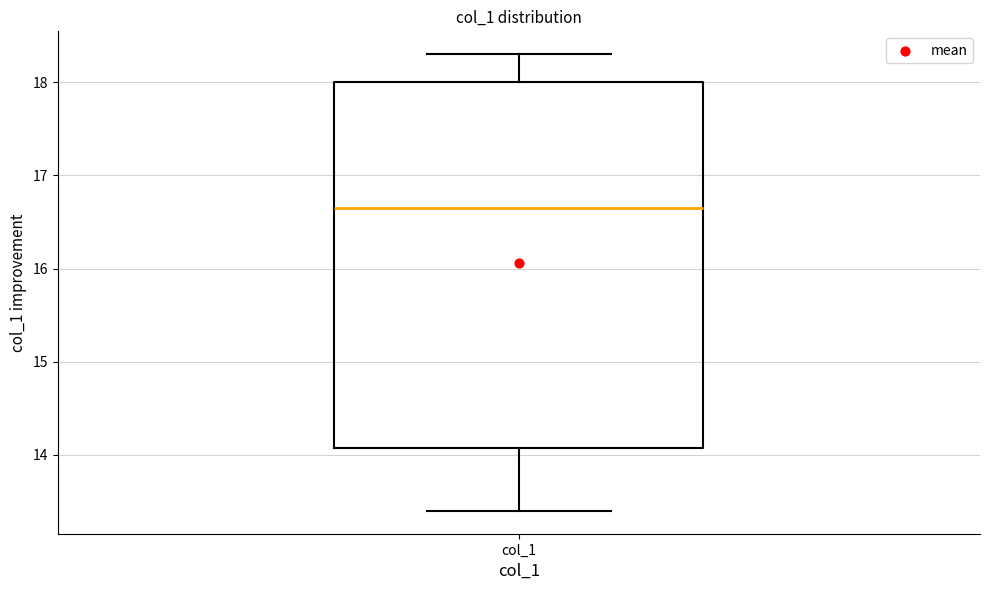

Read this box plot against the y-axis: the position of the median line, the range covered by the box, and the ends of both whiskers. The values are not printed on the chart, so give them approximately, as read against the axis.

median 16.7, box 14.1 to 18.0, whiskers 13.4 to 18.3